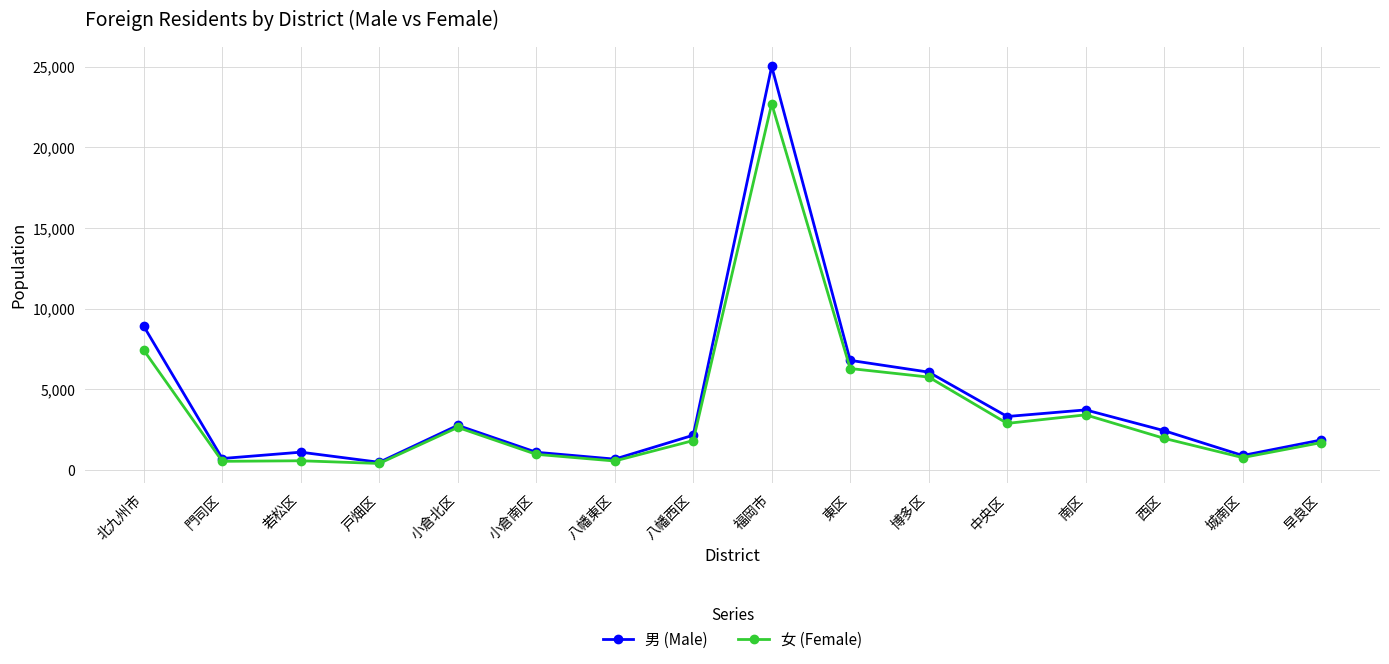

What is the greatest value displayed?

25025